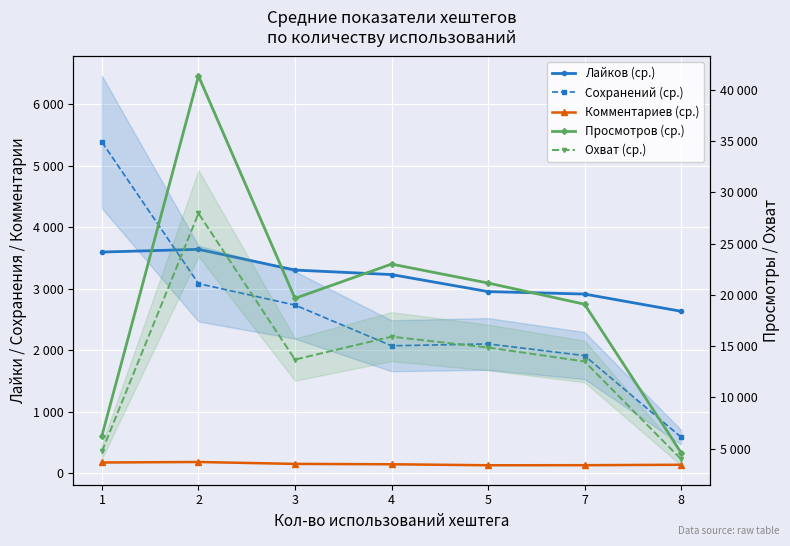

At which category does the chart reach its minimum across all series?

5